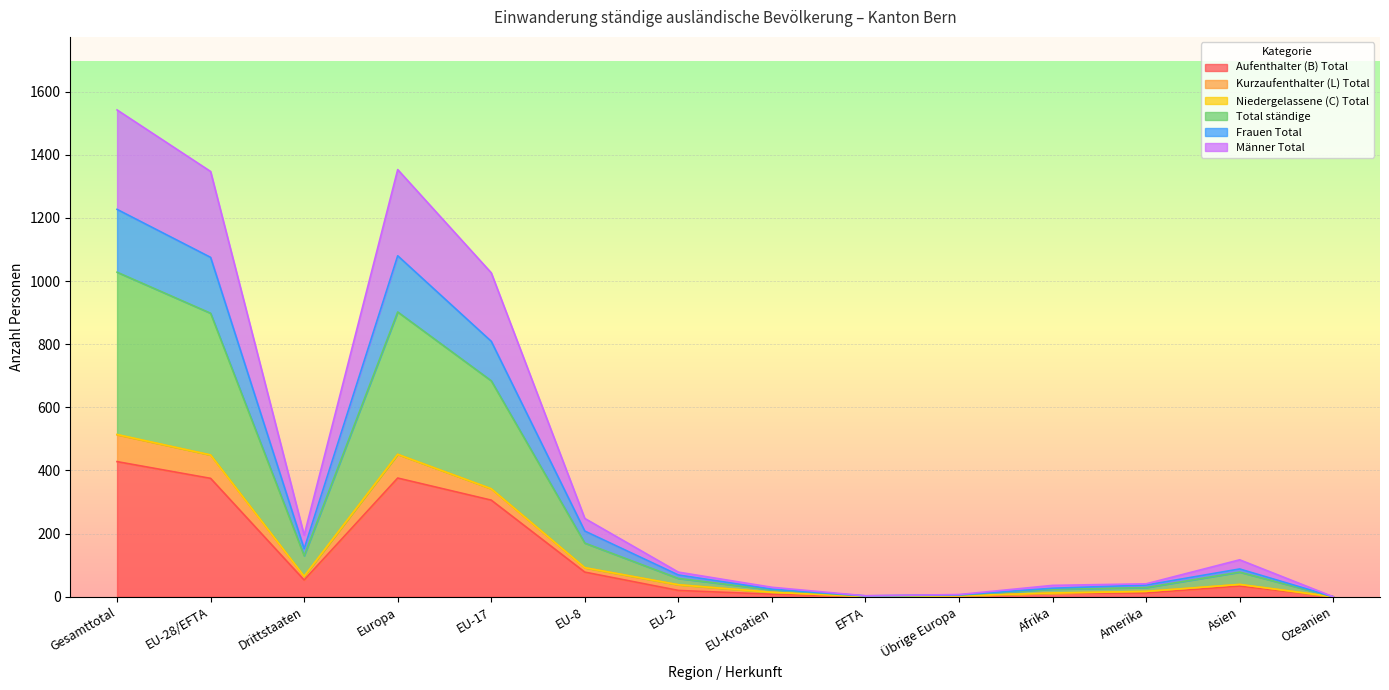

True or false: Aufenthalter (B) Total and Männer Total cross at least once.

False